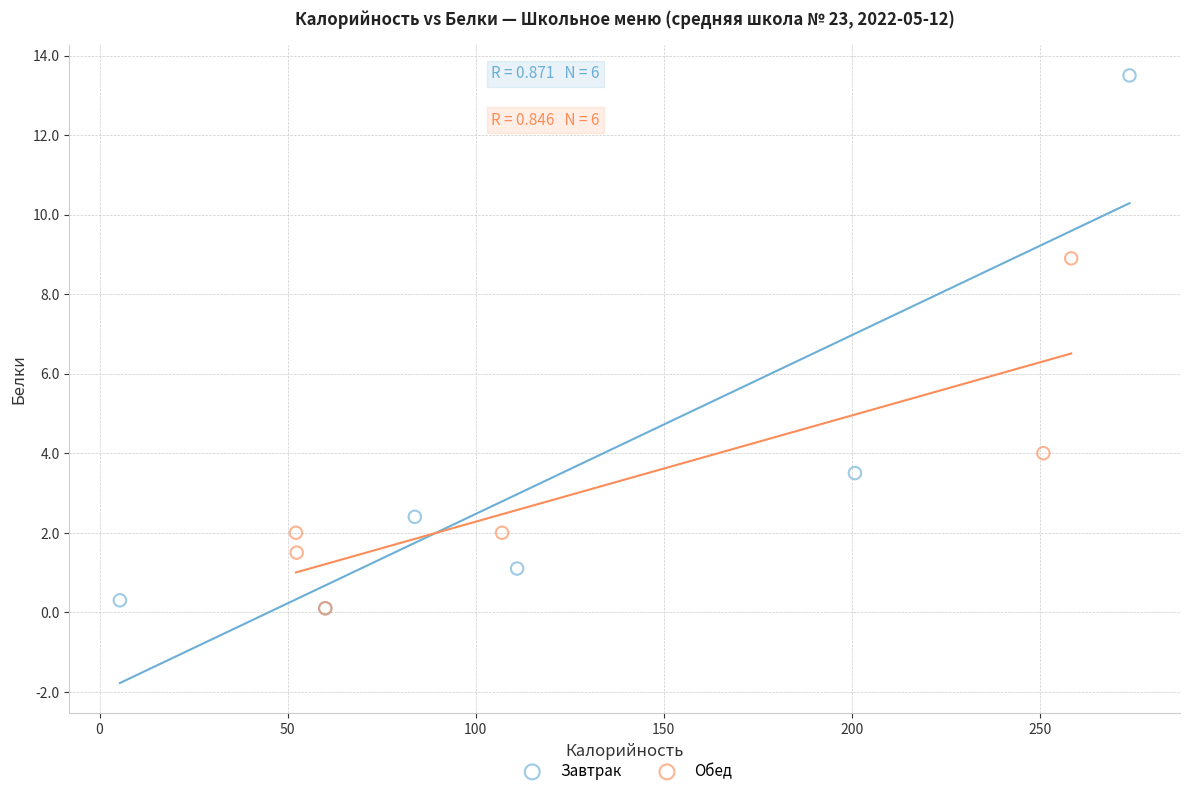

What are all the series names shown in the legend?

Завтрак, Обед